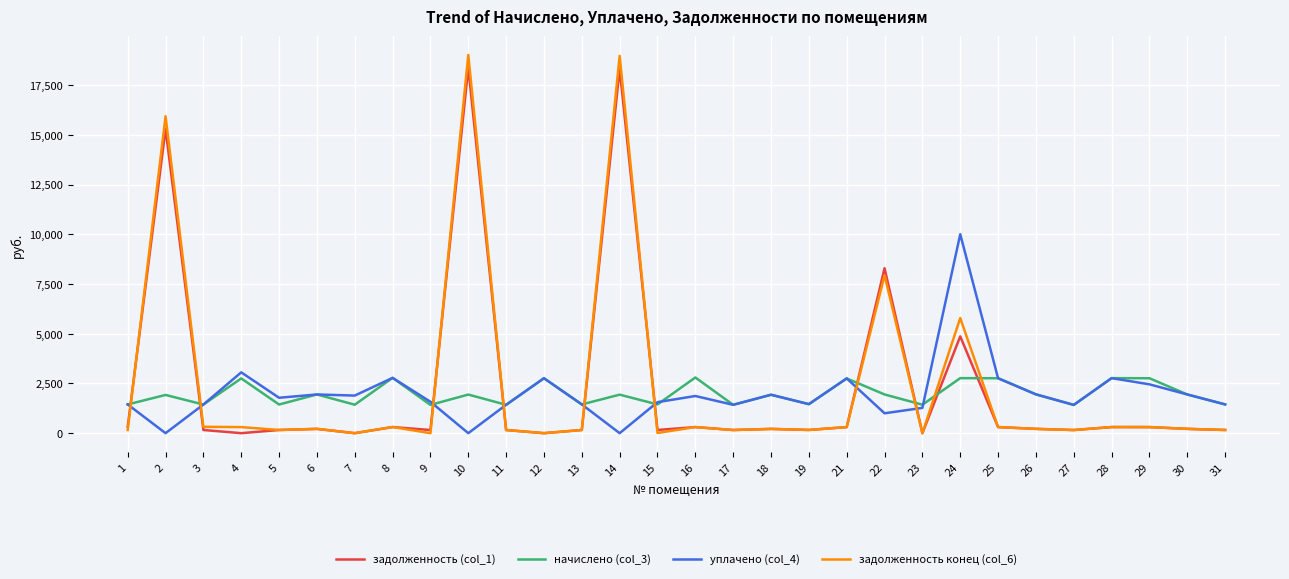

Which series has the largest range (max minus min)?

задолженность конец (col_6)